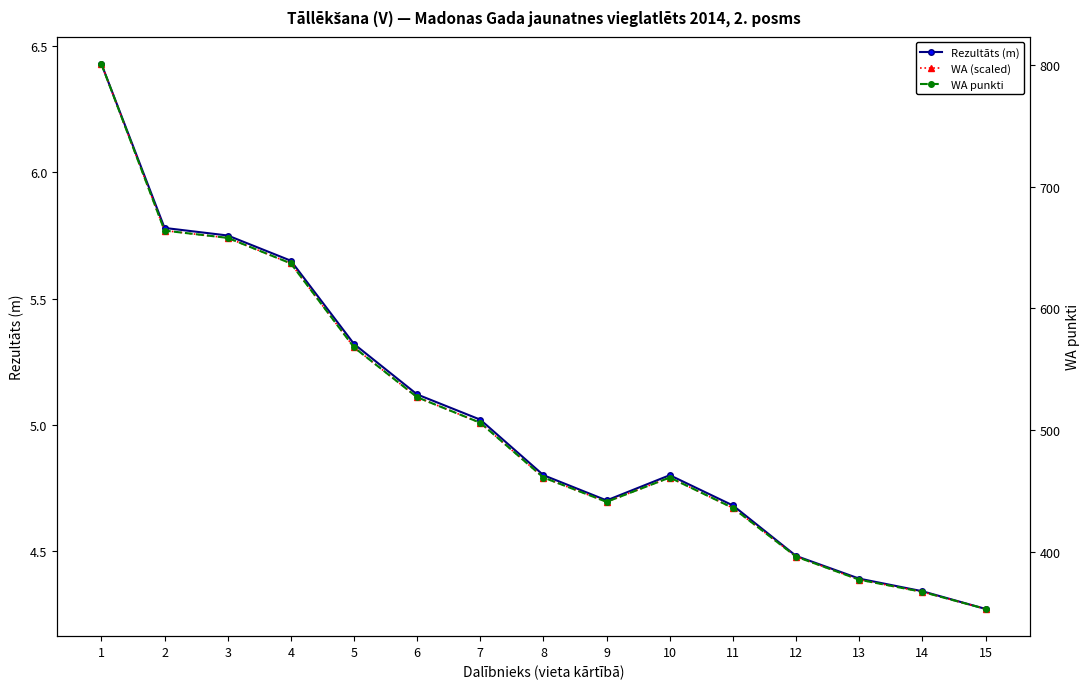

What is the average value of the WA (scaled) series?

5.0